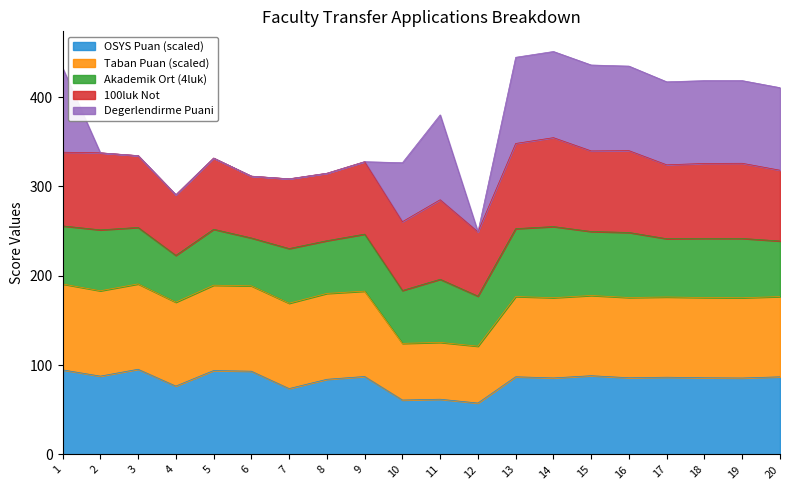

Which series has the largest total across all categories?

Taban Puan